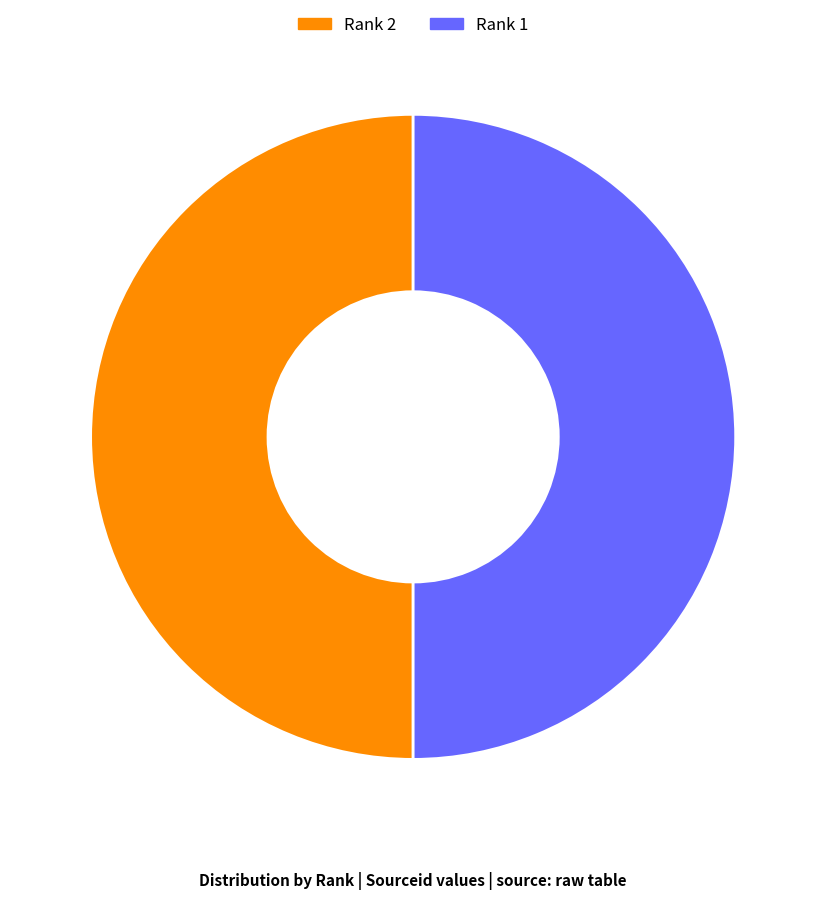

Count the number of slices in the pie.

2